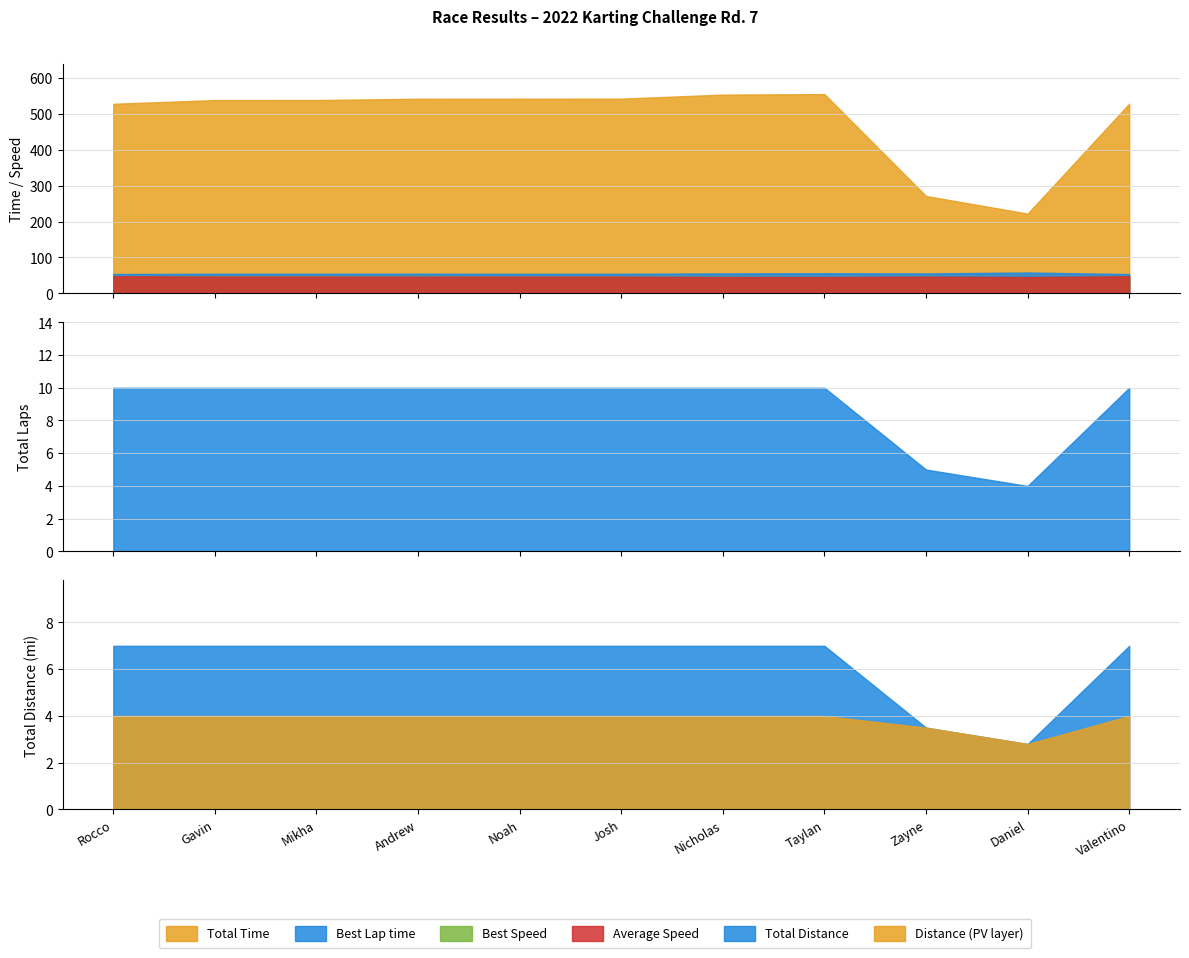

The Total Time series shows 271.4 at Zayne Burgess. True or false?

True